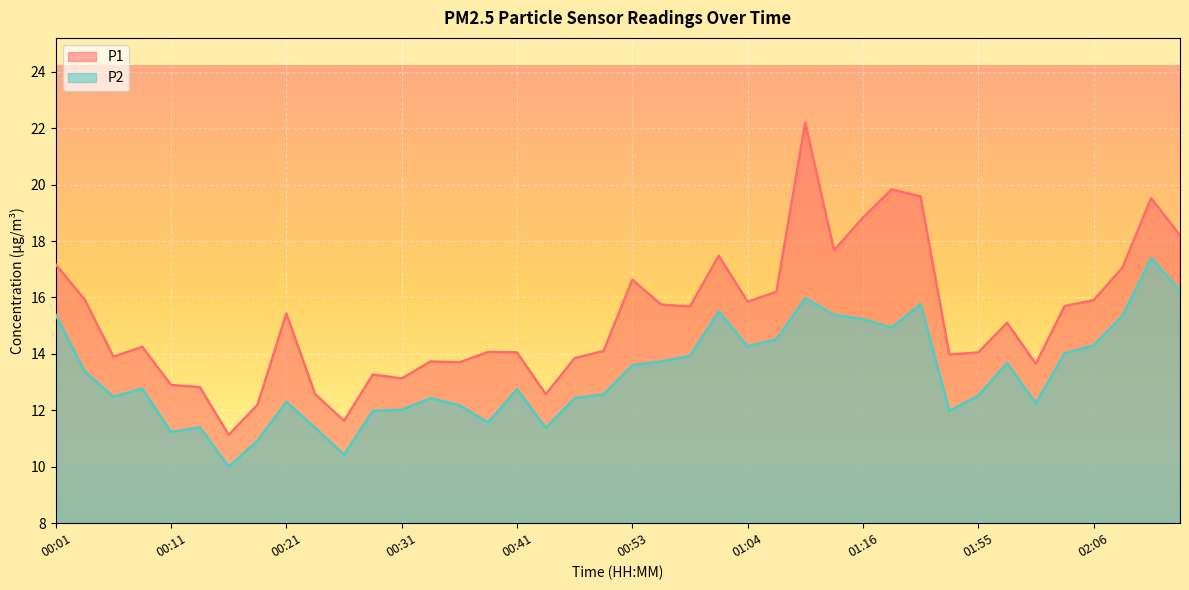

What is the average value of the P1 series?

15.3